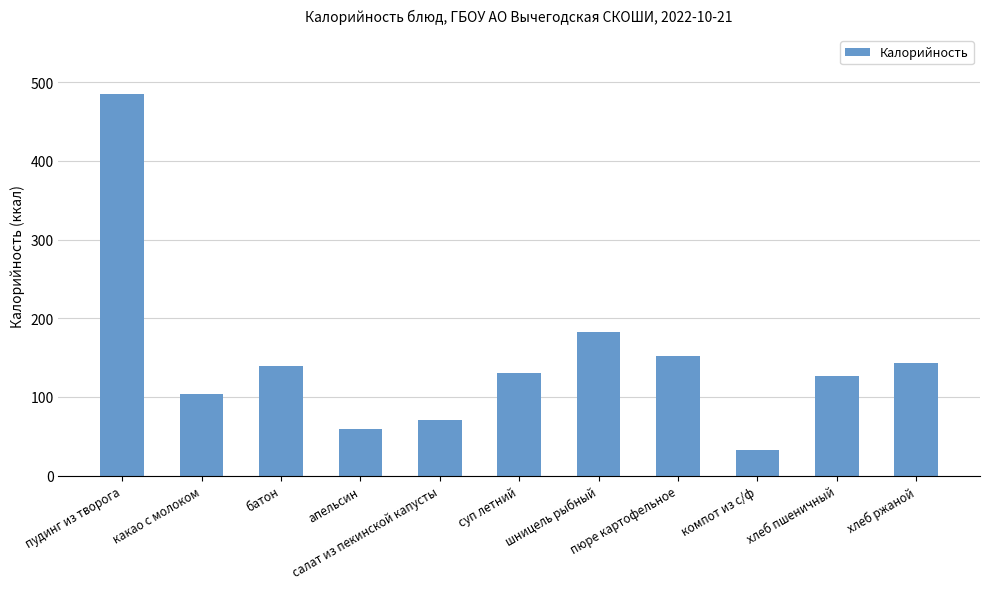

Which category has the lowest value across all series?

компот из с/ф